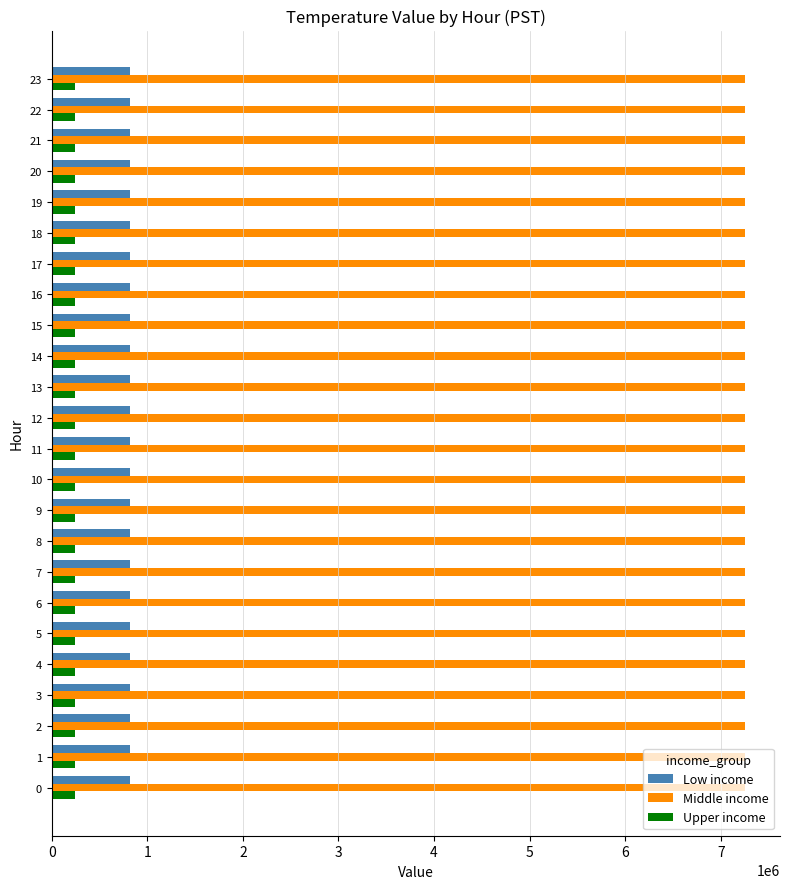

What is the sum of all Middle income values?

174168000.0